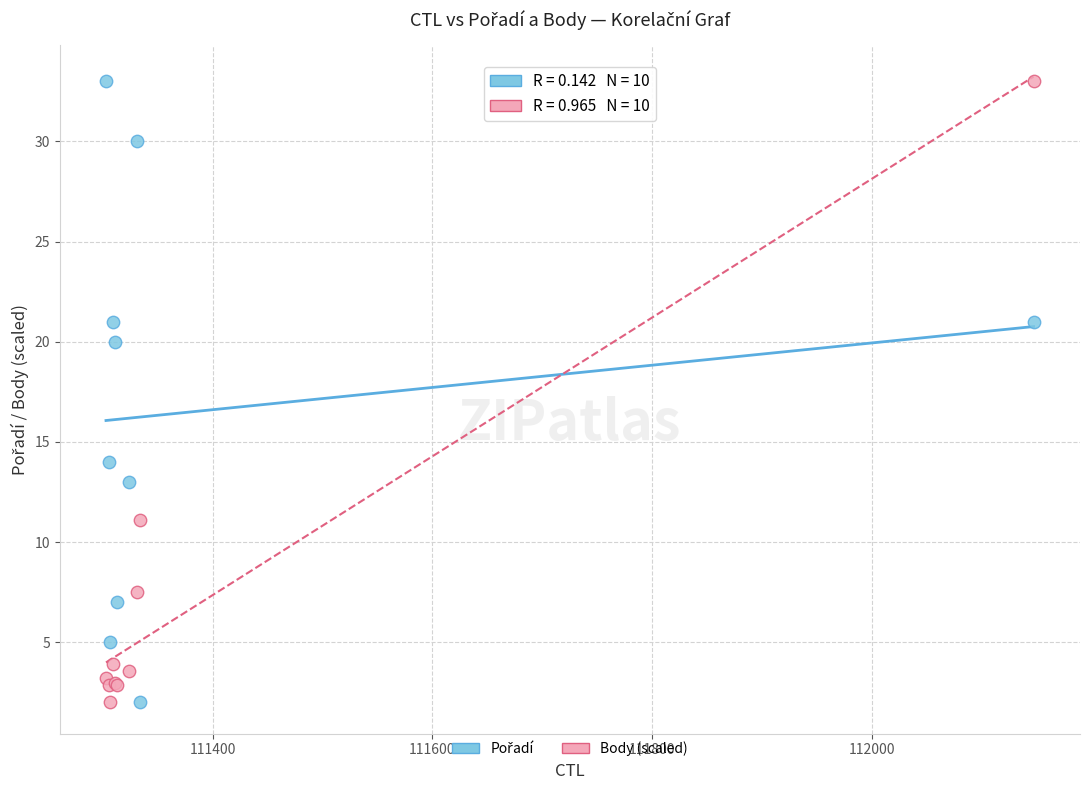

What is the X range (max minus min) for the scatter plot?

844.0